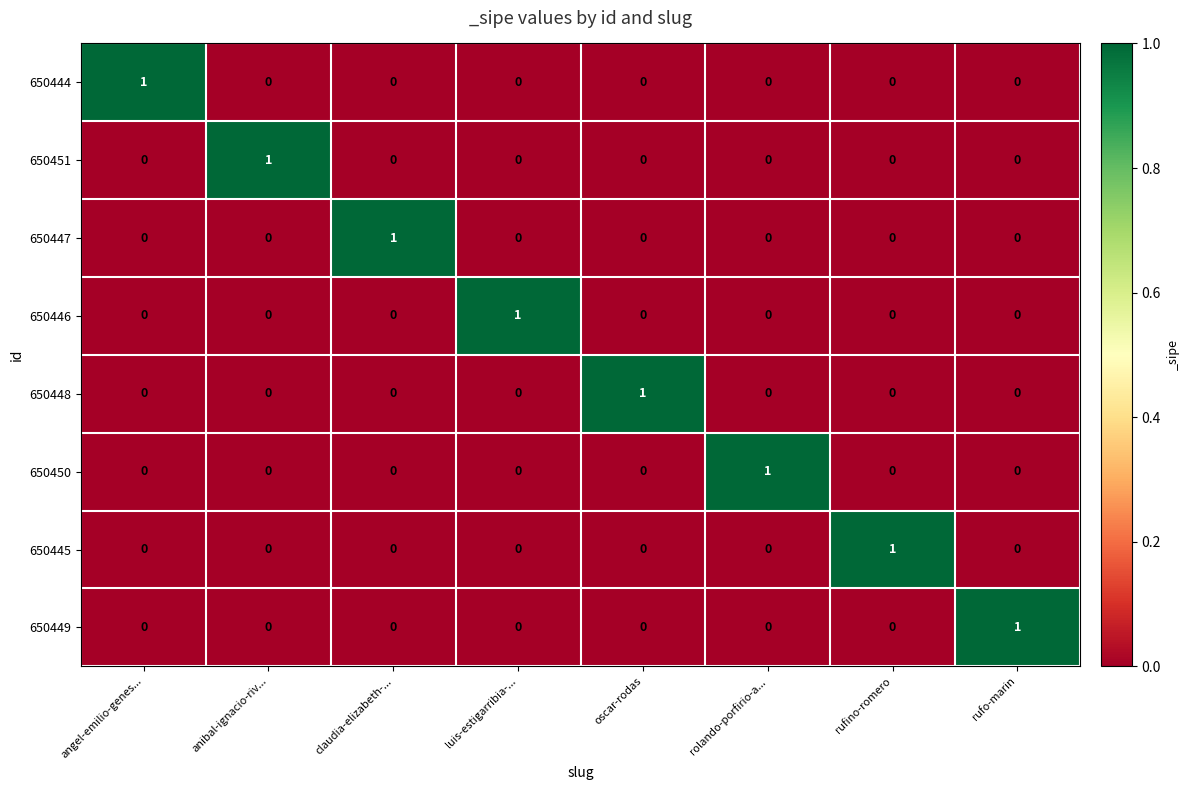

The value of 650444 at angel-emilio-genes... is 0. True or false?

False